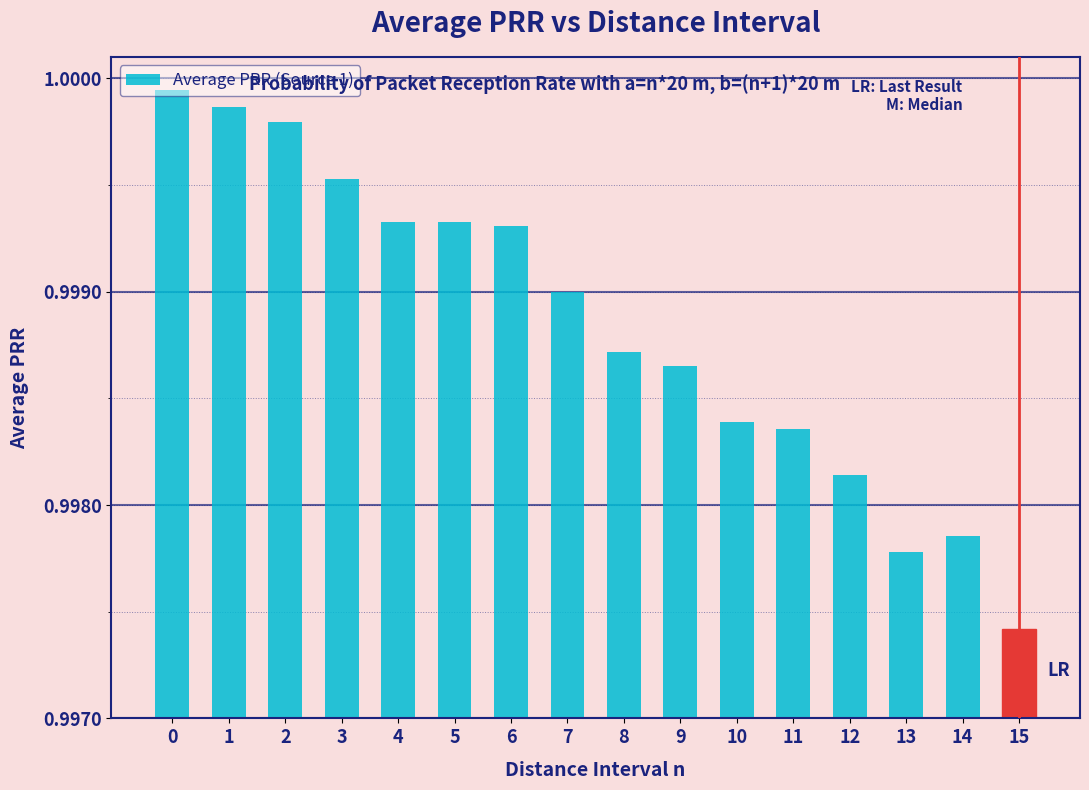

At which label is the value closest to 0?

15